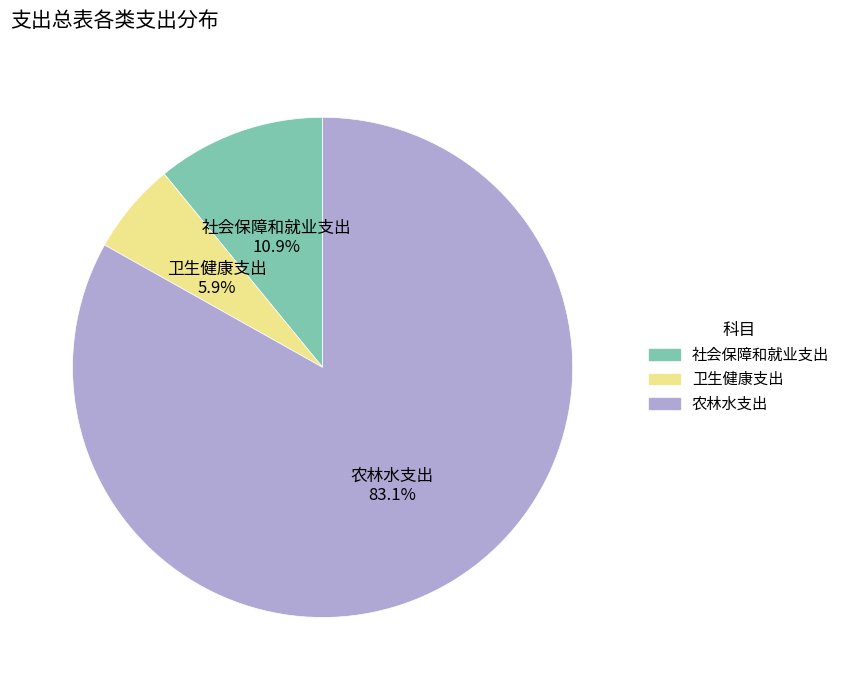

What portion of the pie excludes 社会保障和就业支出?

89.1%